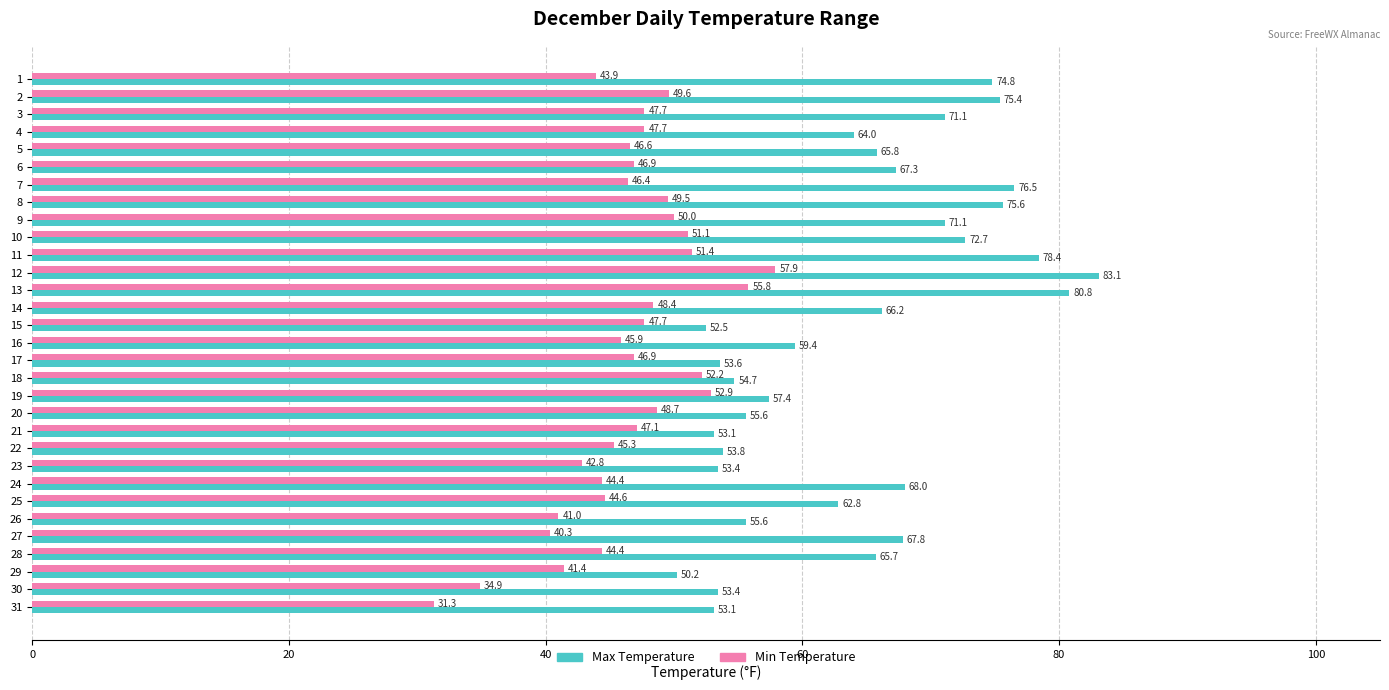

What is the difference between the highest and lowest values at 16?

13.5